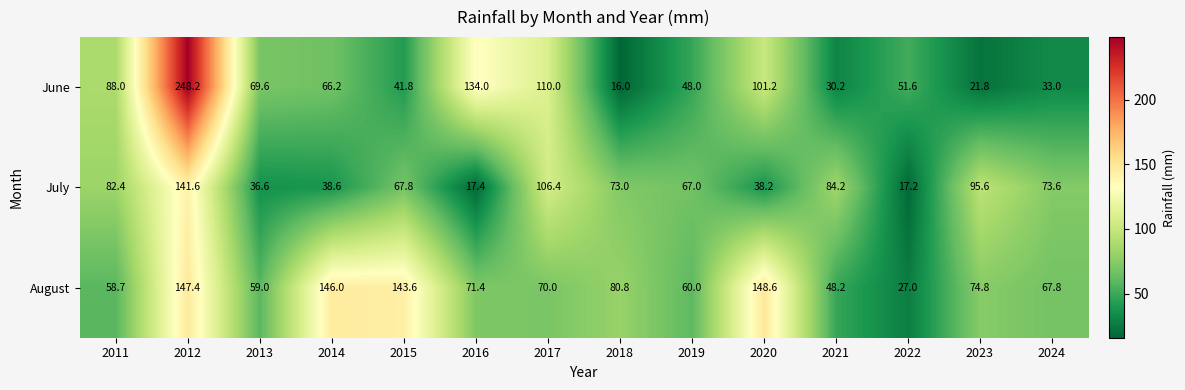

Rank the categories by July value from lowest to highest.

2022, 2016, 2013, 2020, 2014, 2019, 2015, 2018, 2024, 2011, 2021, 2023, 2017, 2012